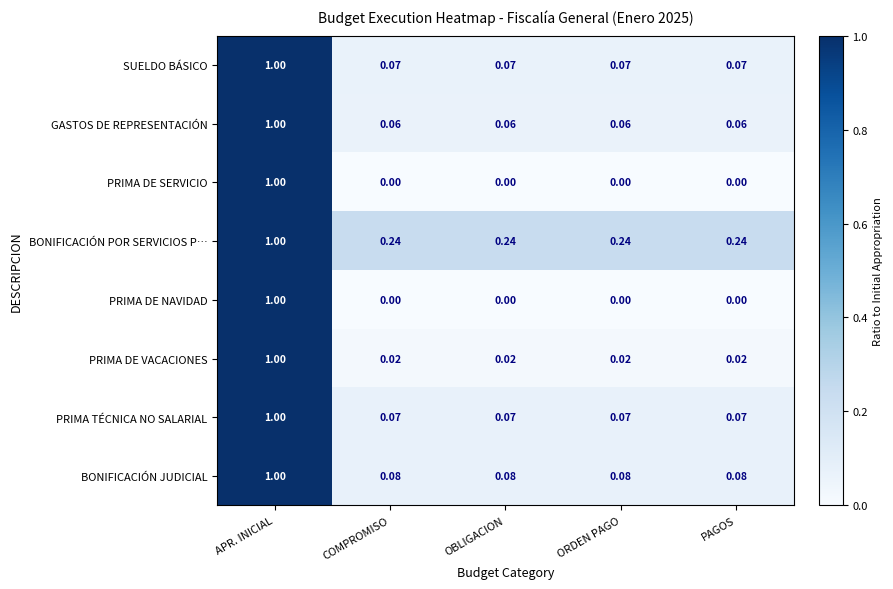

Which label corresponds to the largest value in the chart?

APR. INICIAL